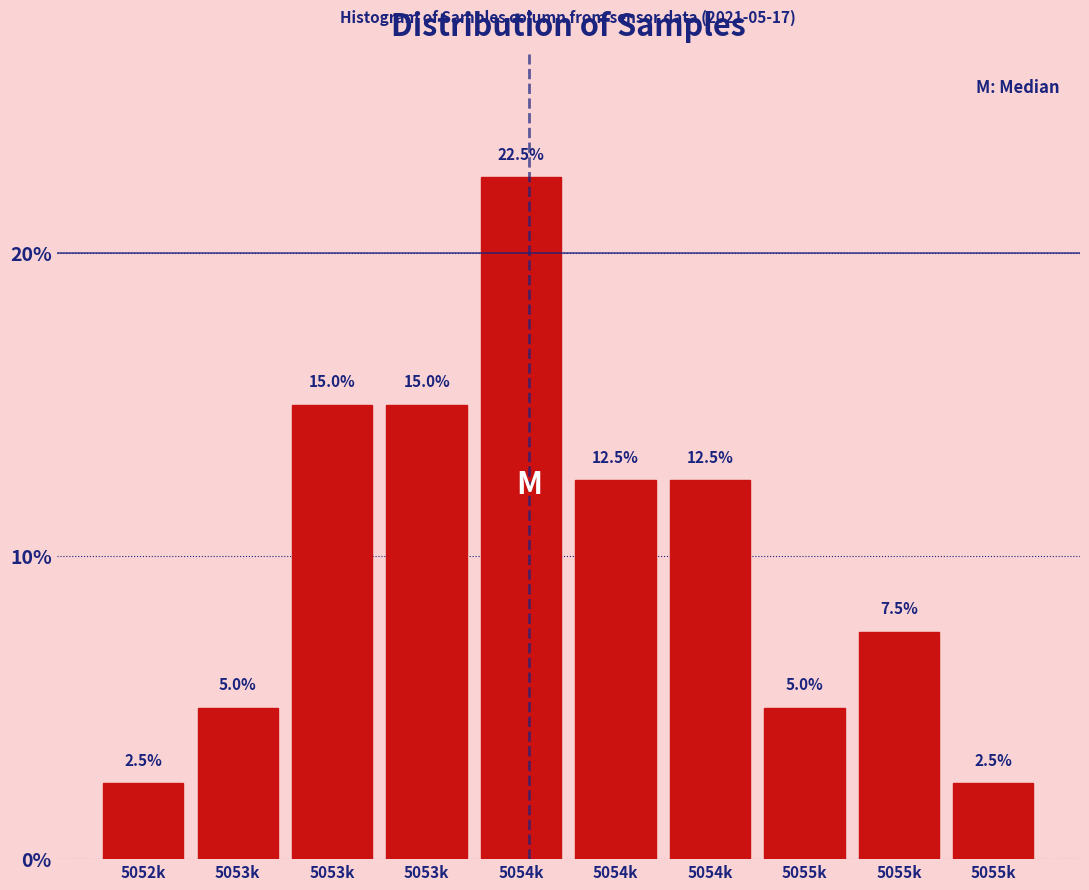

Count the number of data series in this chart.

1